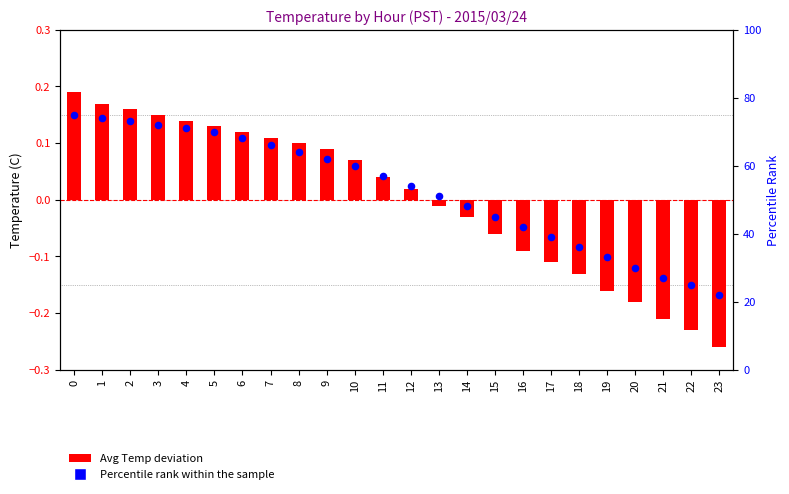

What is the total value across all series at 14?

48.0